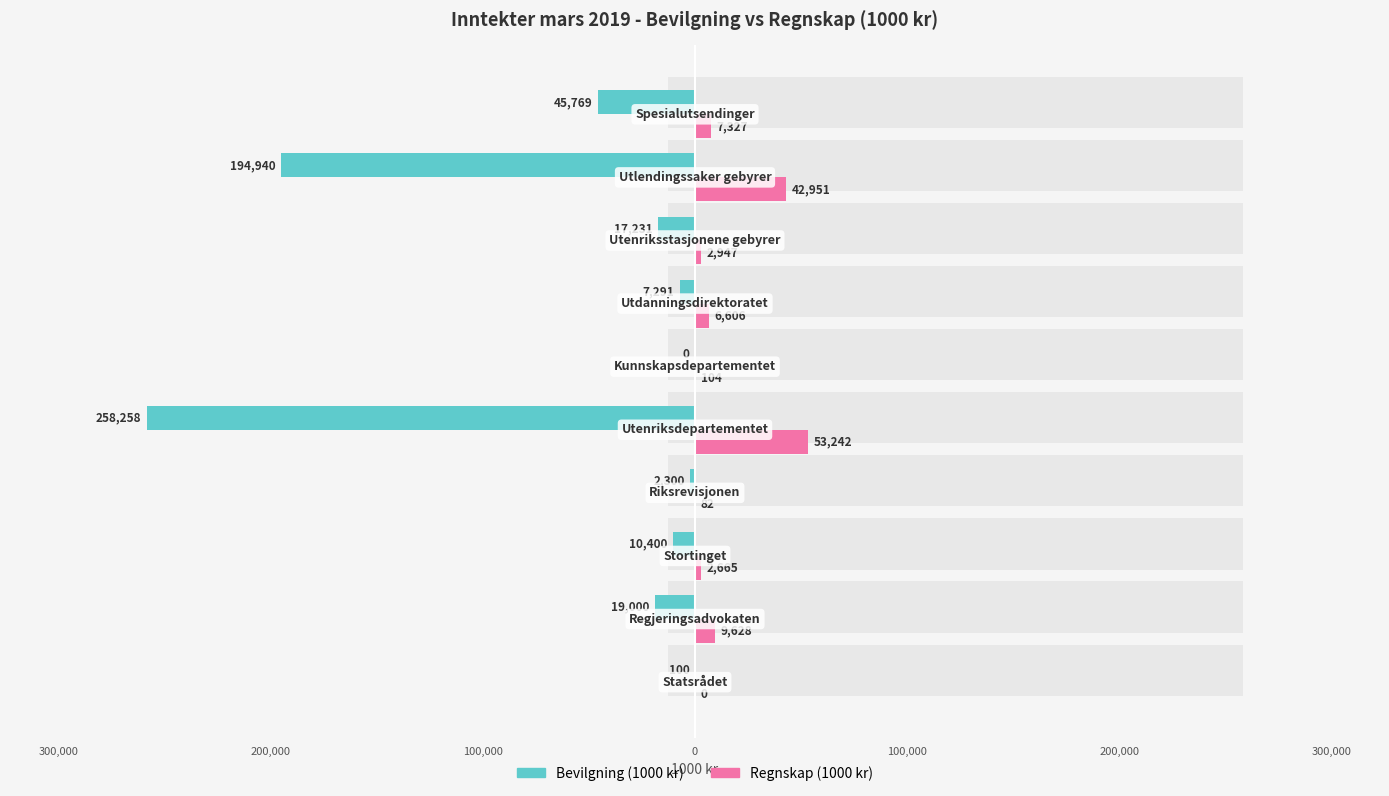

What is the lowest value of the Bevilgning (1000 kr) series?

-258258.0